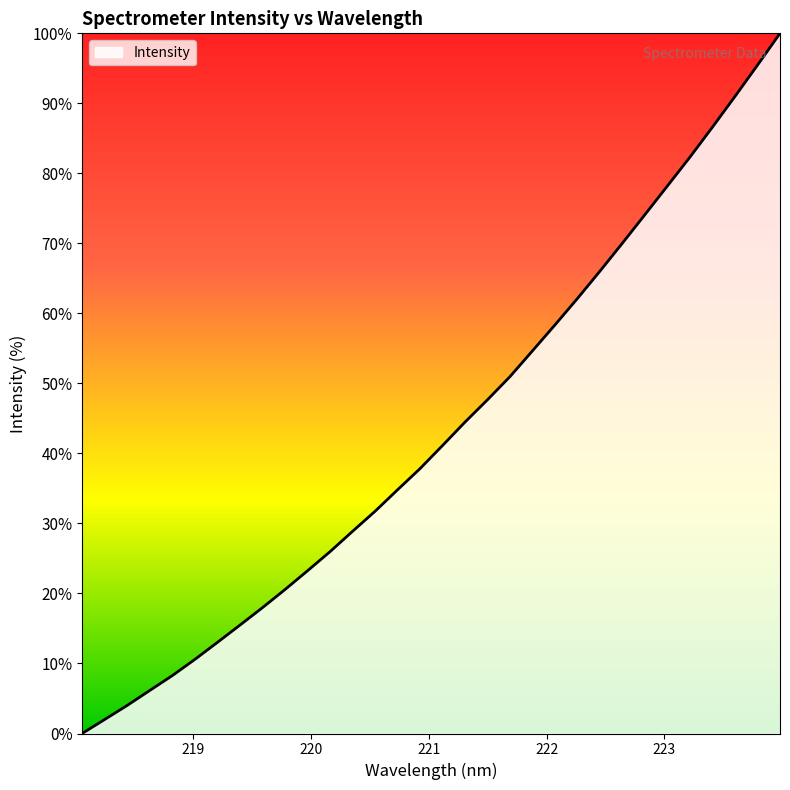

What is the maximum value shown in the chart?

100.0